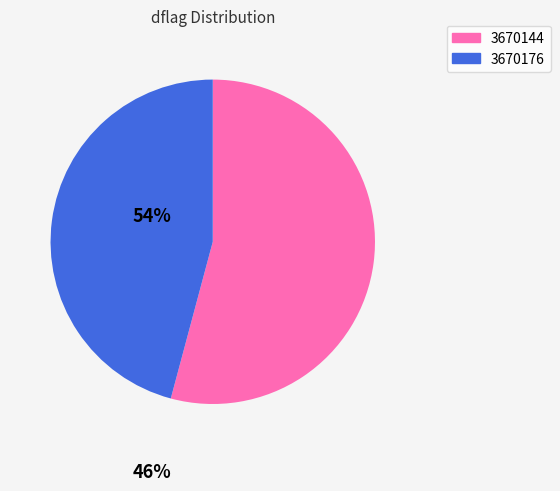

Count the number of slices in the pie.

2